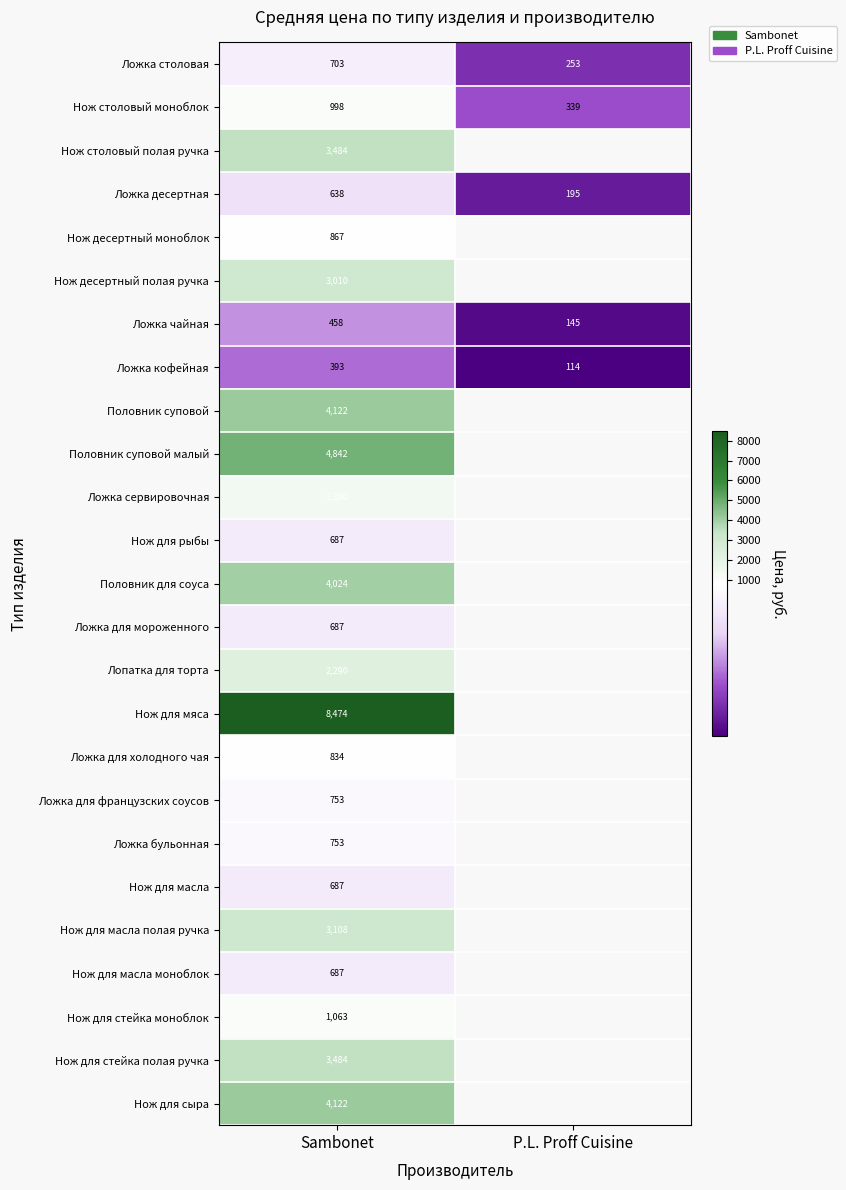

Which category has the lowest value in the Ложка столовая series?

P.L. Proff Cuisine